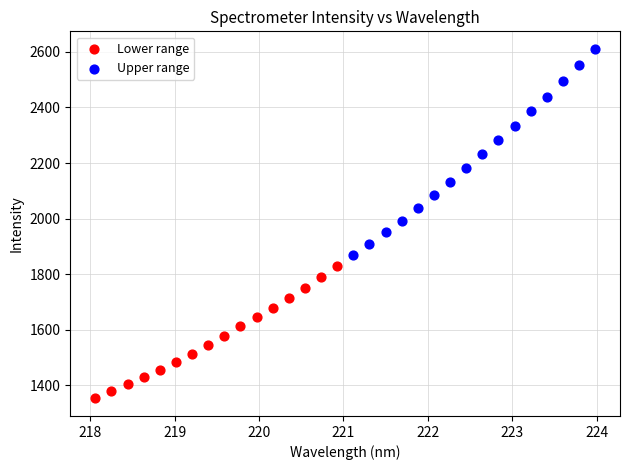

Which series has the largest Y range (max minus min)?

Upper range